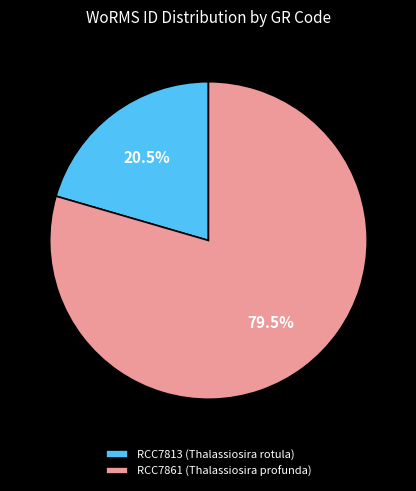

To the nearest percent, what is the combined percentage of RCC7813 (Thalassiosira rotula) and RCC7861 (Thalassiosira profunda)?

100%